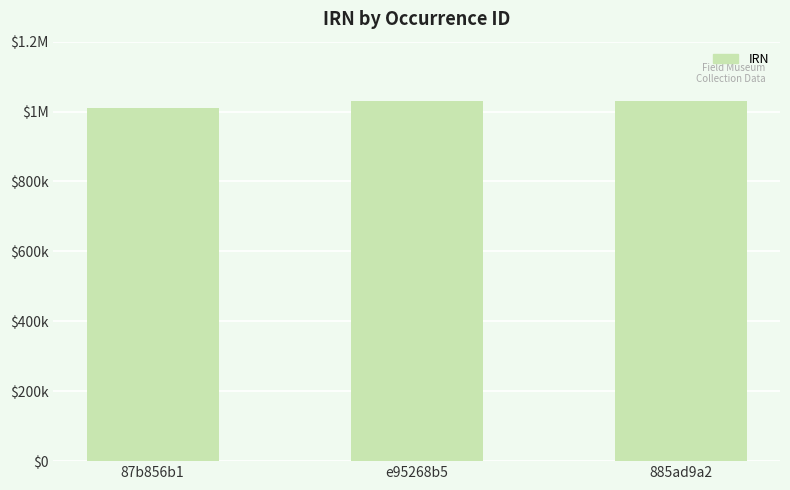

What is the label of the 2nd bar from the right?

e95268b5